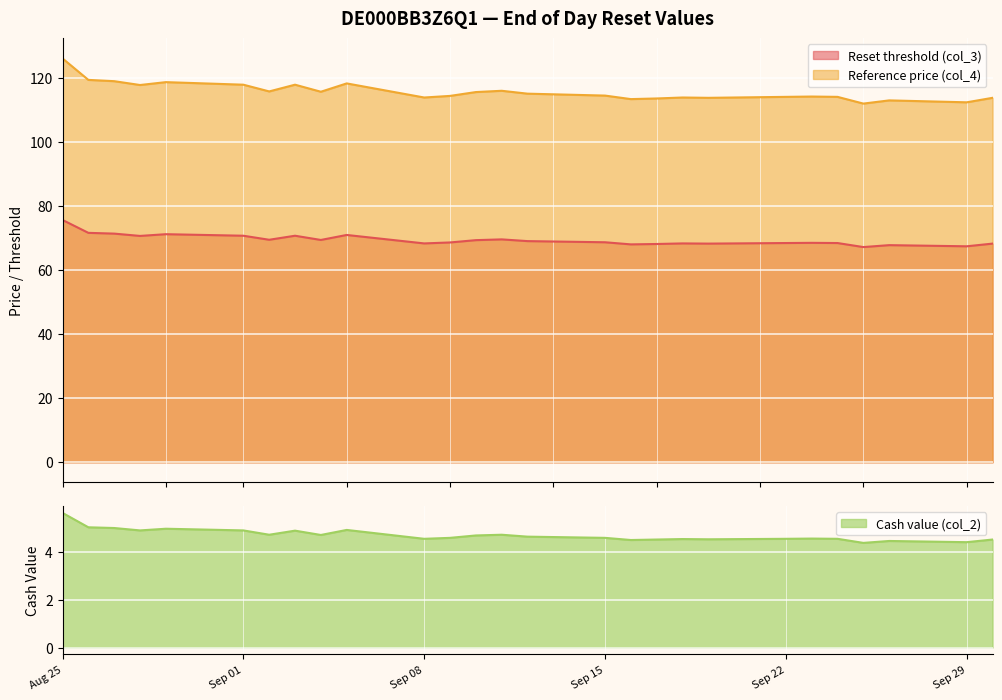

True or false: Reset threshold (col_3) and Reference price (col_4) cross at least once.

False